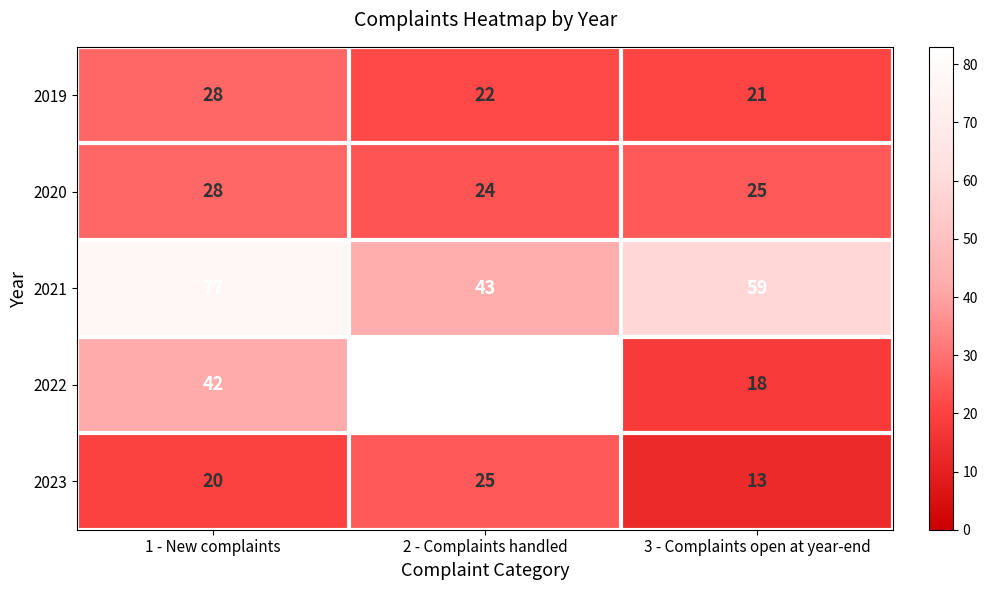

The 2019 series shows 34 at 3 - Complaints open at year-end. True or false?

False